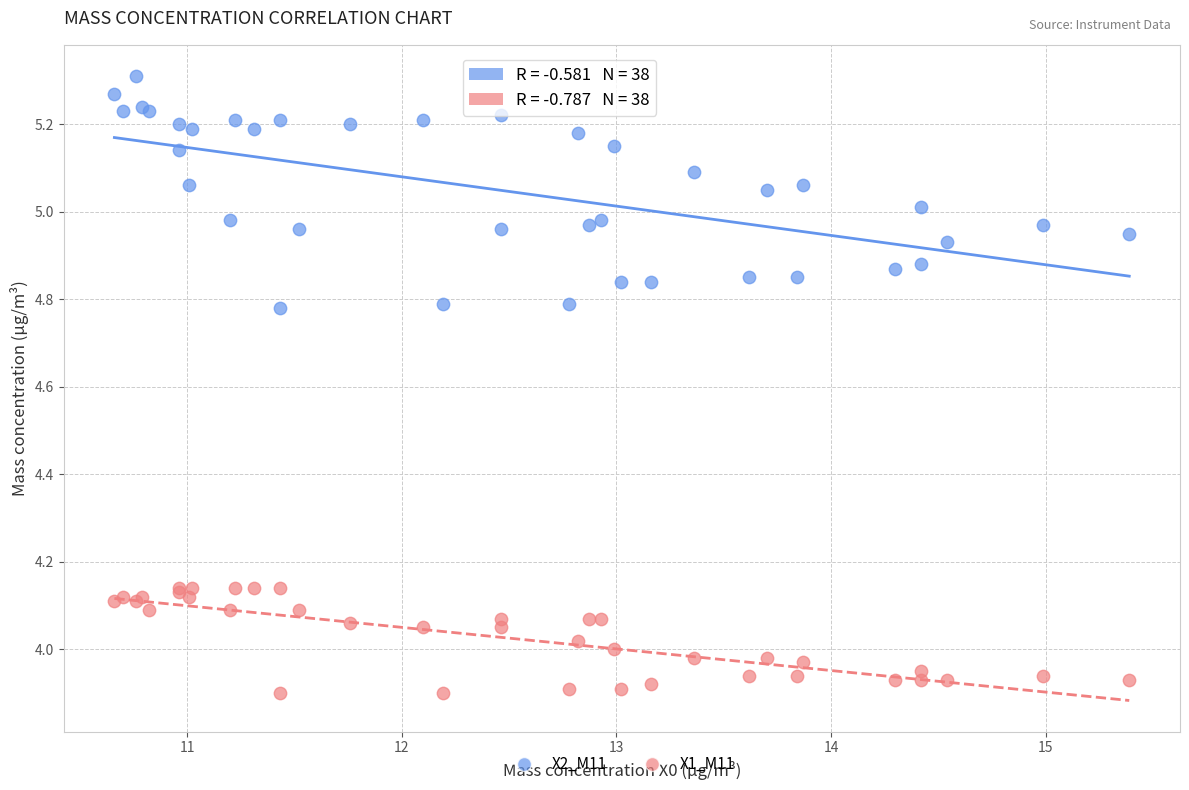

Which series reaches the minimum Y coordinate?

X1_M11